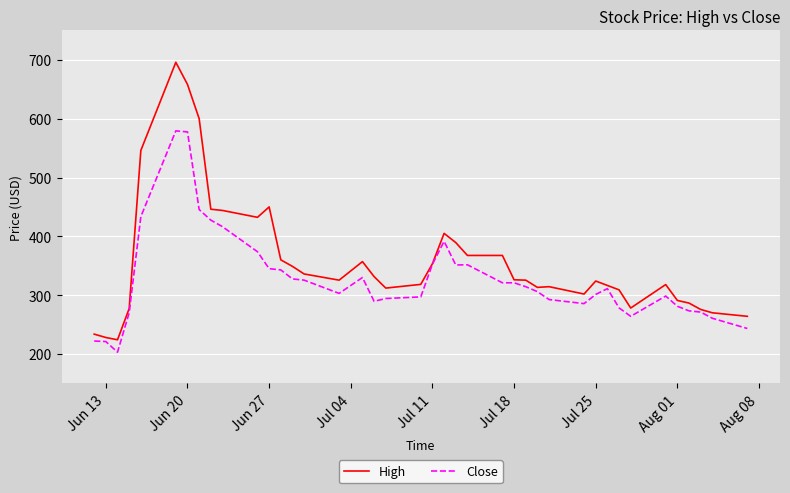

Which series has the largest total across all categories?

High